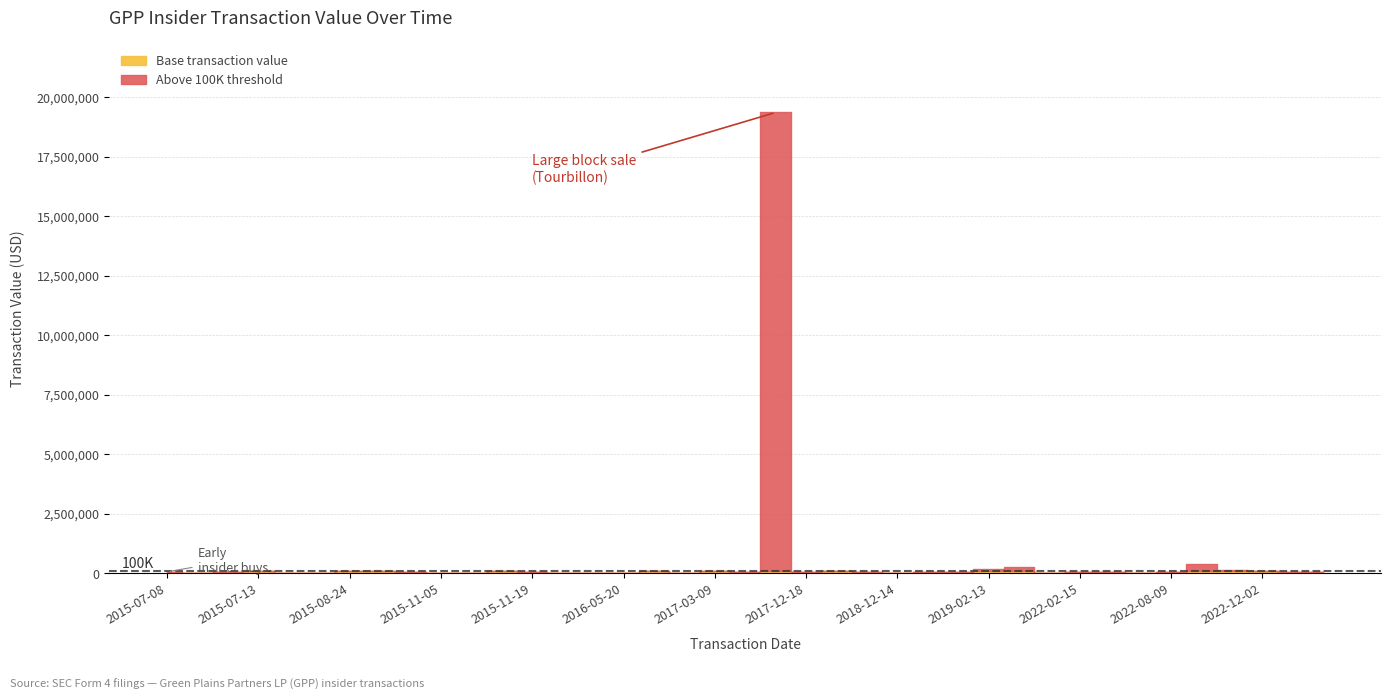

True or false: transactionShares and transactionValue cross at least once.

False